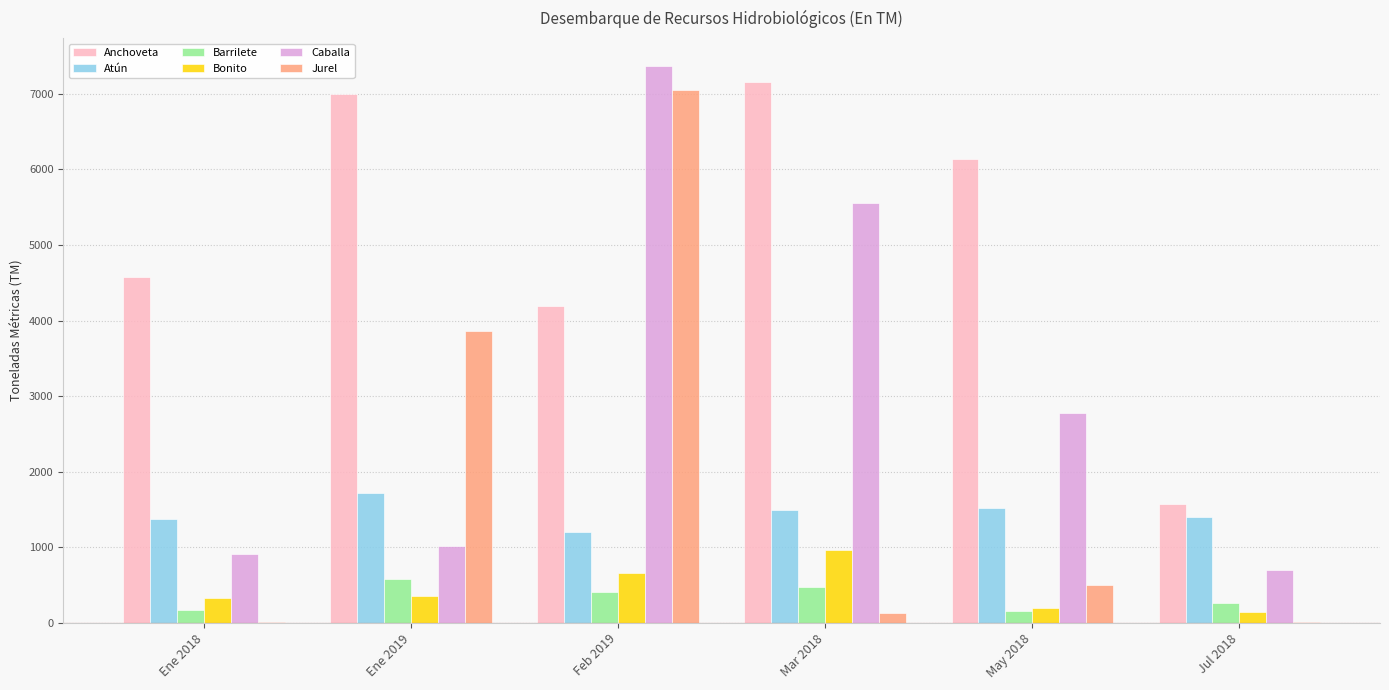

The value of Anchoveta at Ene 2018 is 3107.3. True or false?

False